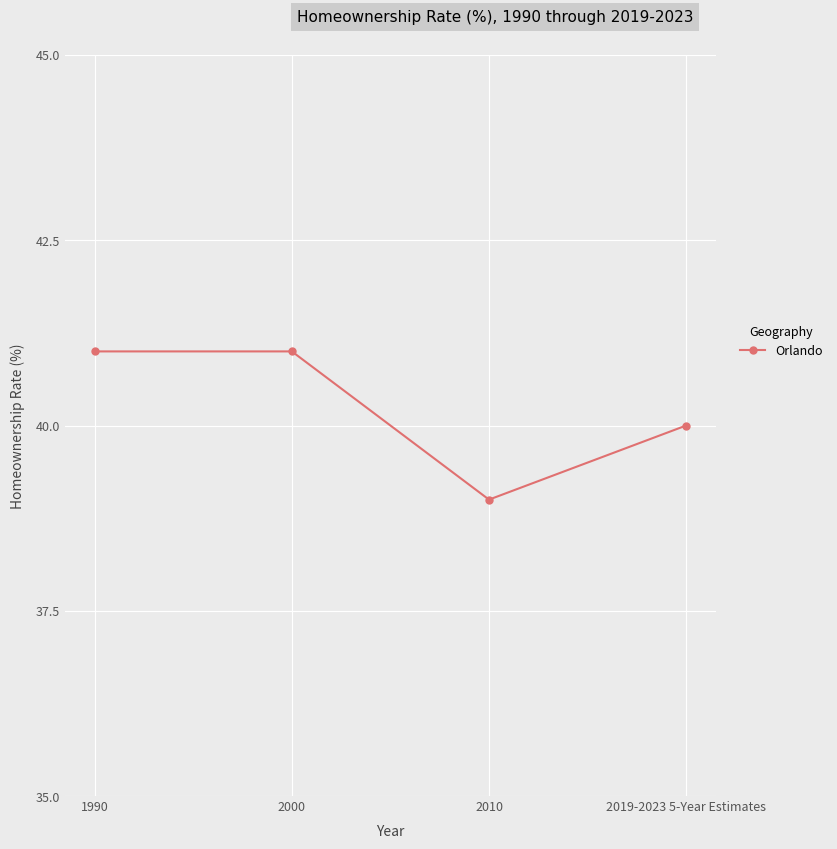

Where is the first local minimum?

2010